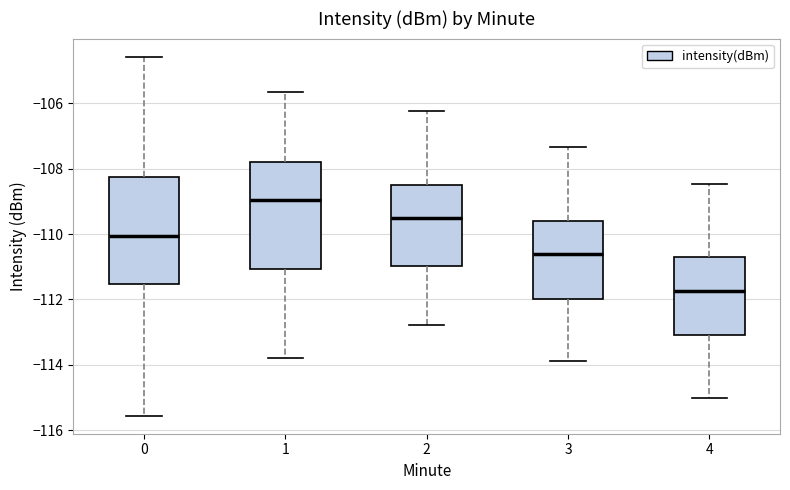

Which box's median line is the highest?

1